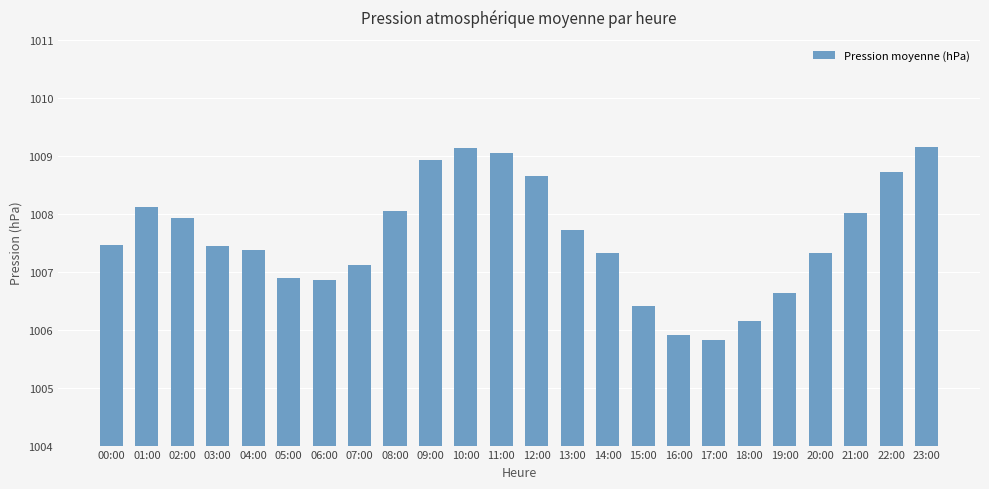

What position from the right is 09:00?

15